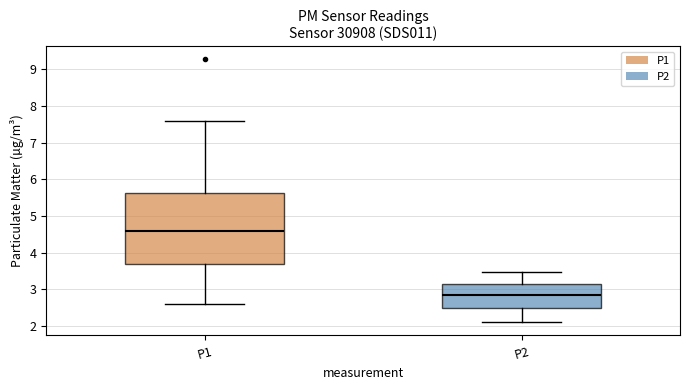

Reading left to right, transcribe this box plot: for each box, give where its median line is, the range the box spans, and where its two whiskers end, as read against the y-axis. The values are not printed on the chart, so give them approximately, as read against the axis.

P1: median 4.6, box 3.7 to 5.6, whiskers 2.6 to 7.6
P2: median 2.9, box 2.5 to 3.1, whiskers 2.1 to 3.5